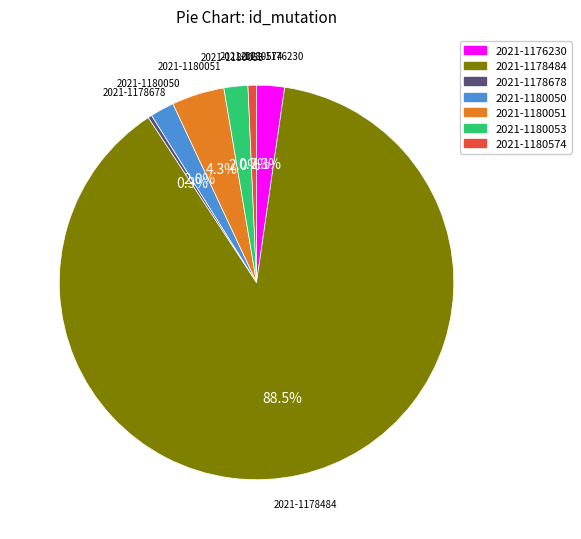

Does any single category account for the majority?

Yes